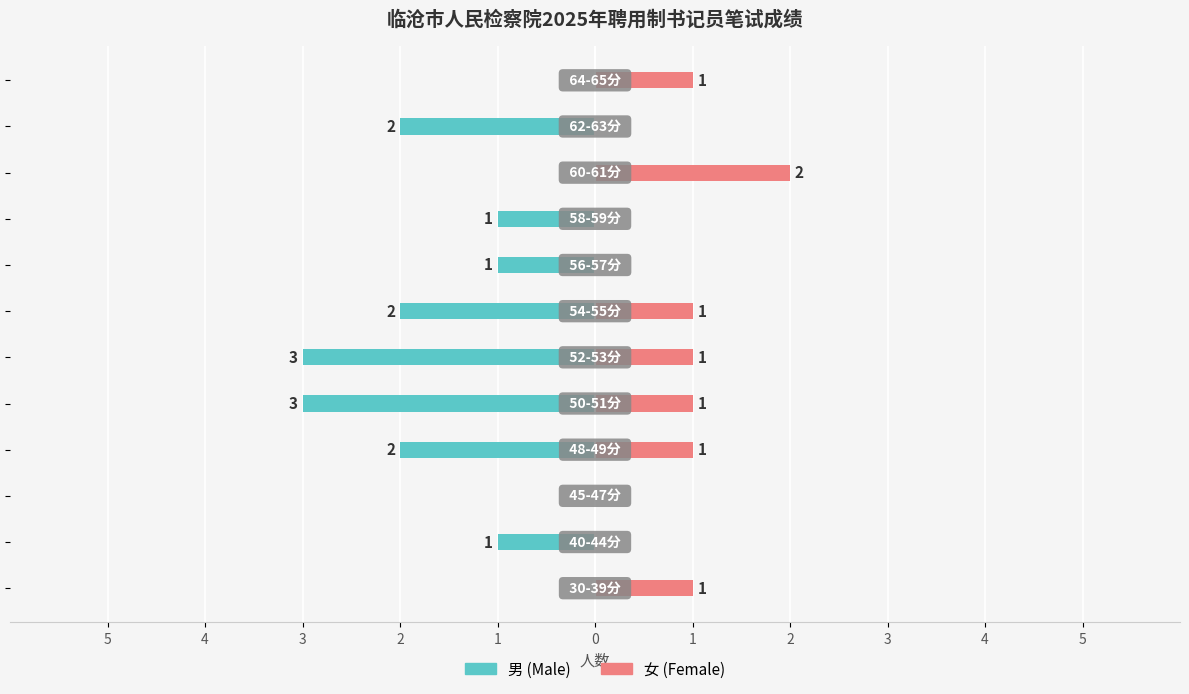

What is the difference between the second highest and minimum values in the 男 (Male) series?

3